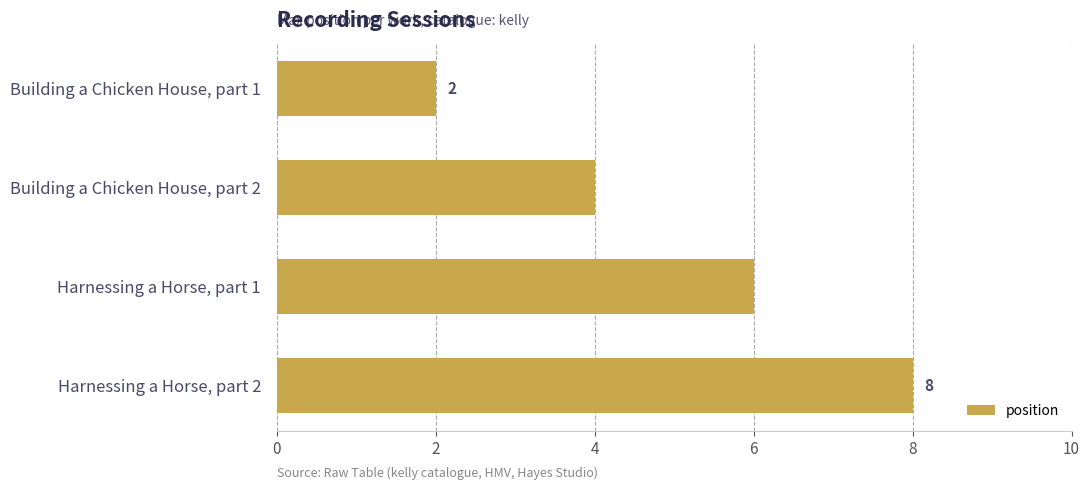

Reading bottom to top, extract all data points from this chart.

8	6	4	2